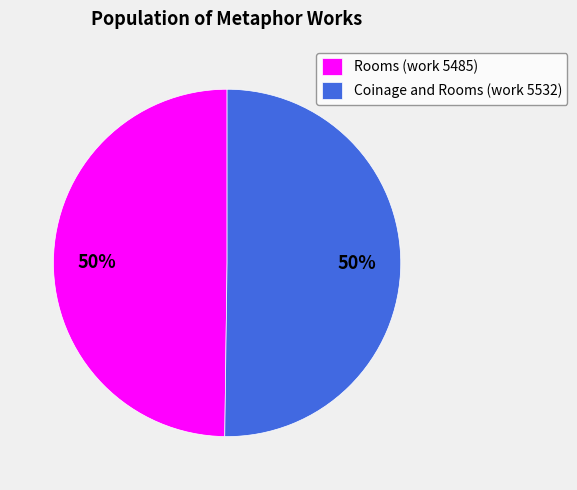

What percentage is the Coinage and Rooms (work 5532) slice, to the nearest percent?

50%